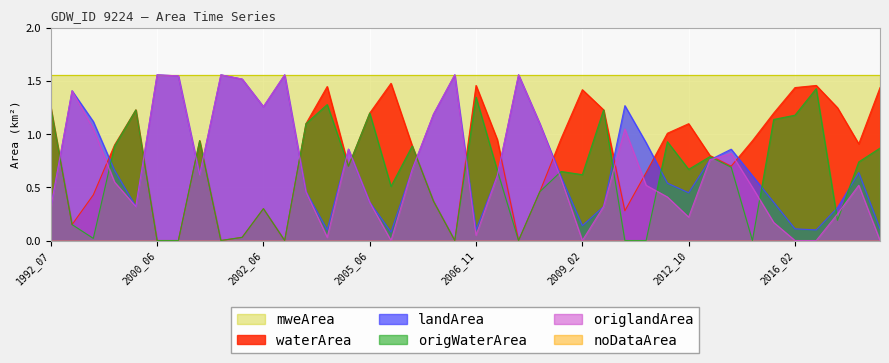

Between 2002_06 and 2008_08, which series saw the biggest shift?

waterArea